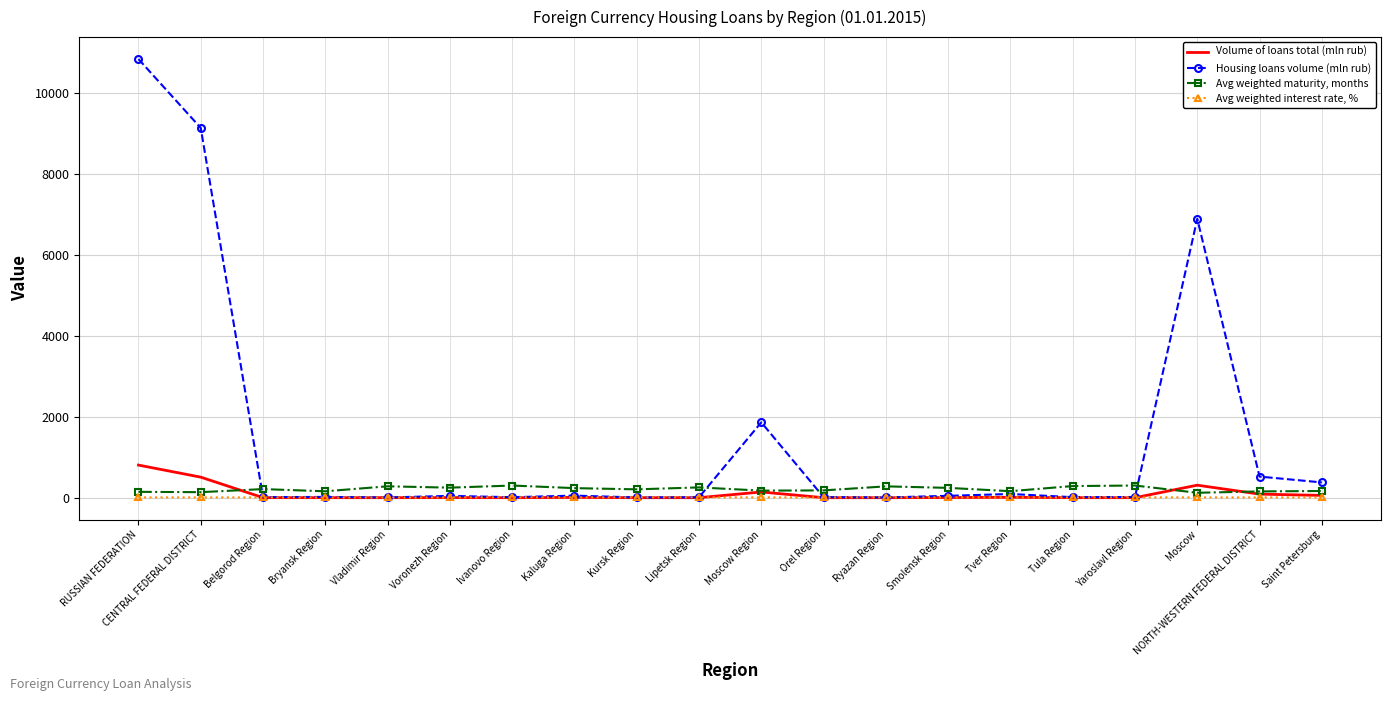

The Housing loans volume (mln rub) series shows 12.0 at Lipetsk Region. True or false?

True